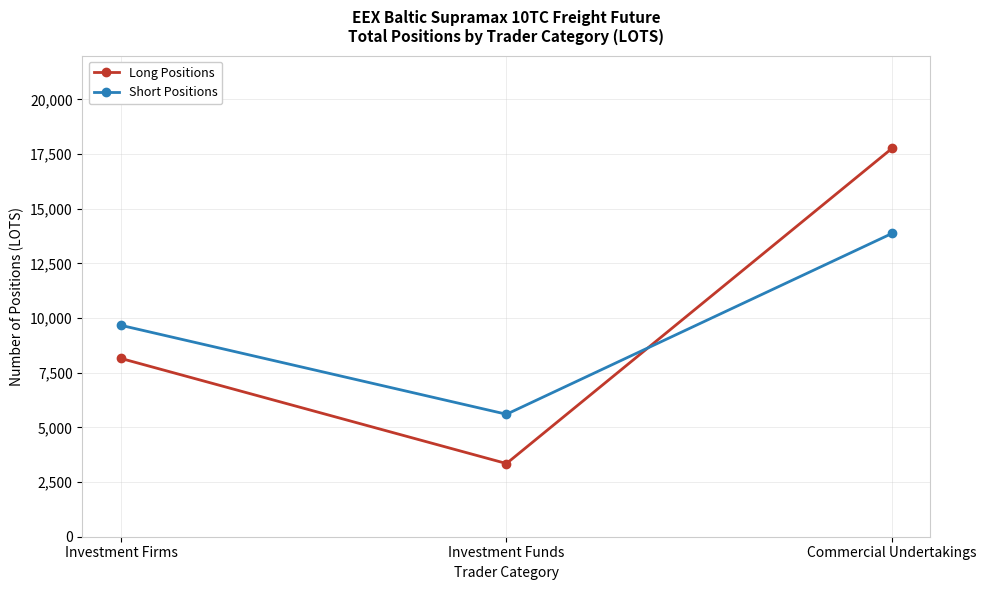

What value does the Long Positions series have at Investment Funds?

3346.0